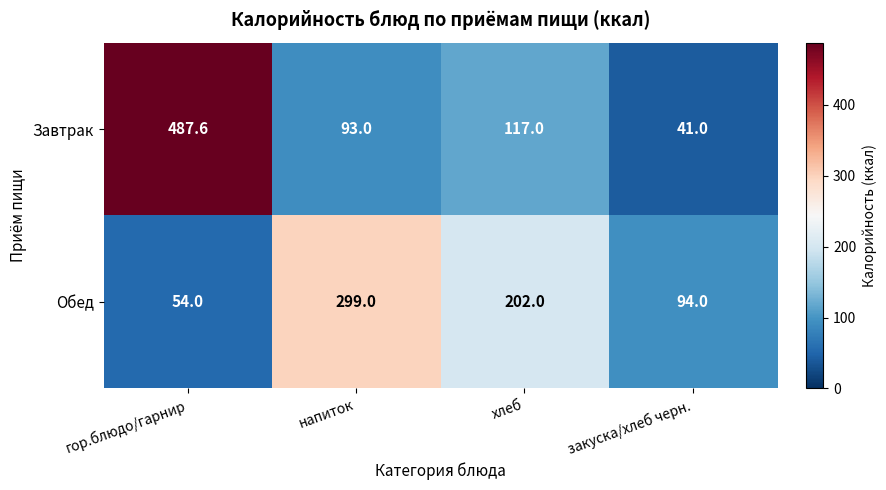

At which label is Завтрак closest to 264?

хлеб